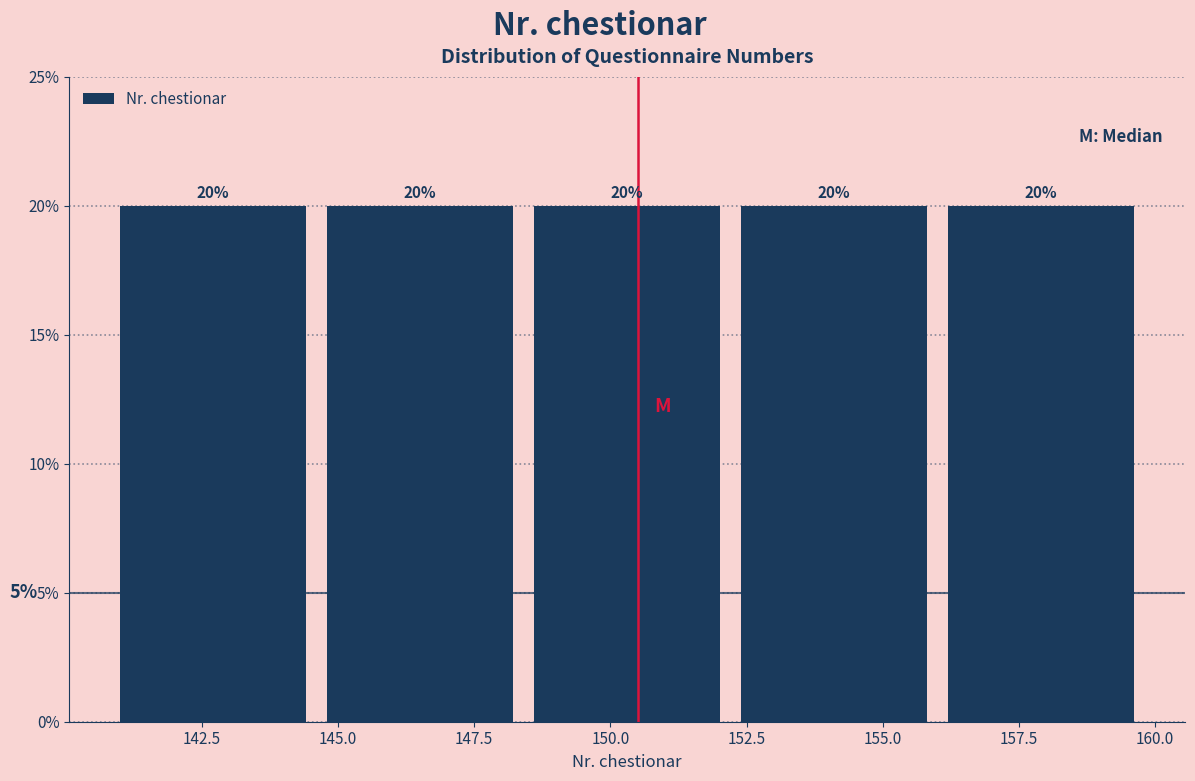

Reading left to right, list every bar in this chart as the range it spans on the x-axis followed by its height. The bar edges are not printed on the chart, so give them approximately, as read against the axis.

141.0 to 144.8: 20
144.8 to 148.6: 20
148.6 to 152.4: 20
152.4 to 156.2: 20
156.2 to 160.0: 20